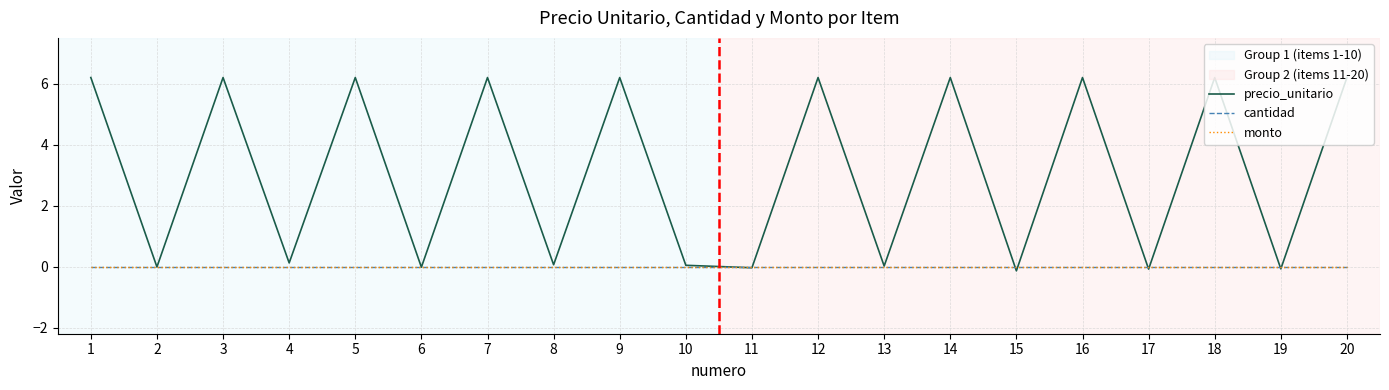

Does the chart have visible grid lines?

Yes